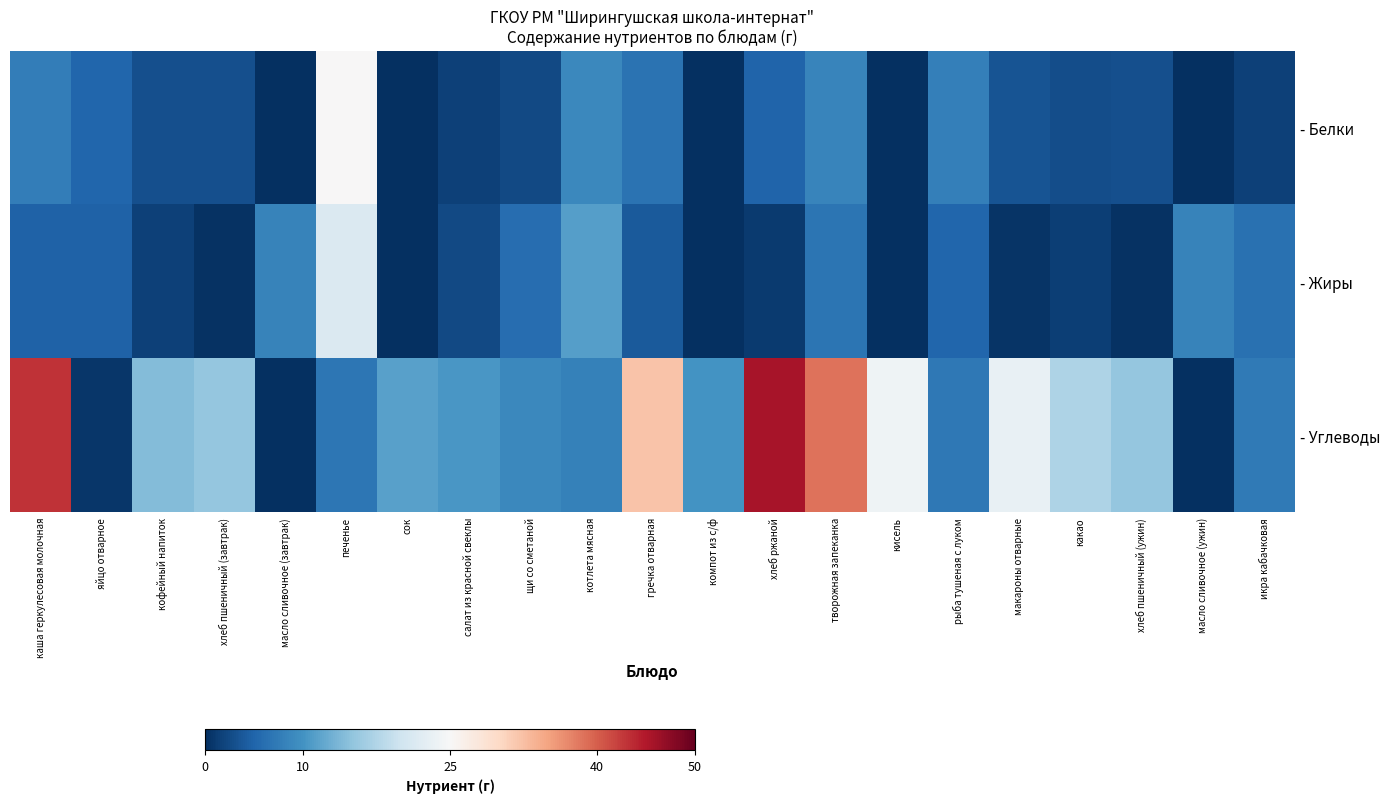

Reading left to right, extract all data points from this chart.

- Белки: каша геркулесовая молочная=7.7	яйцо отварное=5.1	кофейный напиток=3.1	хлеб пшеничный (завтрак)=3.0	масло сливочное (завтрак)=0.1	печенье=25.0	сок=0.0	салат из красной свеклы=1.6	щи со сметаной=2.4	котлета мясная=8.8	гречка отварная=6.5	компот из с/ф=0.0	хлеб ржаной=5.0	творожная запеканка=8.4	кисель=0.0	рыба тушеная с луком=7.9	макароны отварные=3.5	какао=2.9	хлеб пшеничный (ужин)=3.0	масло сливочное (ужин)=0.1	икра кабачковая=1.6
- Жиры: каша геркулесовая молочная=4.8	яйцо отварное=4.7	кофейный напиток=1.7	хлеб пшеничный (завтрак)=0.3	масло сливочное (завтрак)=8.2	печенье=21.3	сок=0.0	салат из красной свеклы=2.4	щи со сметаной=5.9	котлета мясная=11.2	гречка отварная=4.0	компот из с/ф=0.0	хлеб ржаной=1.0	творожная запеканка=6.8	кисель=0.0	рыба тушеная с луком=5.1	макароны отварные=0.4	какао=1.5	хлеб пшеничный (ужин)=0.3	масло сливочное (ужин)=8.2	икра кабачковая=6.3
- Углеводы: каша геркулесовая молочная=43.1	яйцо отварное=0.7	кофейный напиток=14.2	хлеб пшеничный (завтрак)=15.3	масло сливочное (завтрак)=0.1	печенье=7.0	сок=11.5	салат из красной свеклы=10.5	щи со сметаной=8.8	котлета мясная=8.1	гречка отварная=32.2	компот из с/ф=10.0	хлеб ржаной=45.7	творожная запеканка=38.6	кисель=24.0	рыба тушеная с луком=7.2	макароны отварные=23.2	какао=17.2	хлеб пшеничный (ужин)=15.3	масло сливочное (ужин)=0.1	икра кабачковая=7.4